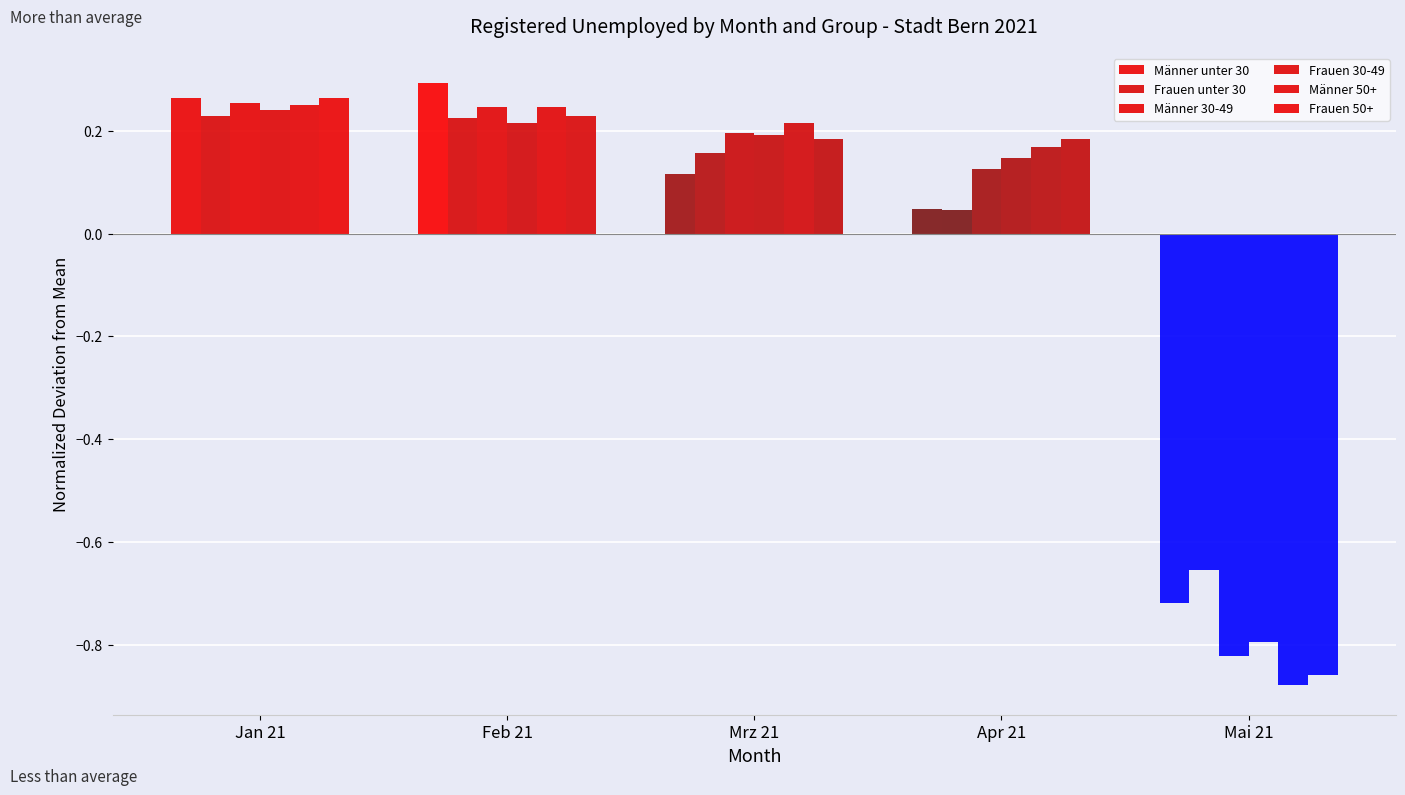

The value of Männer unter 30 at Mai 21 is -1.0. True or false?

False